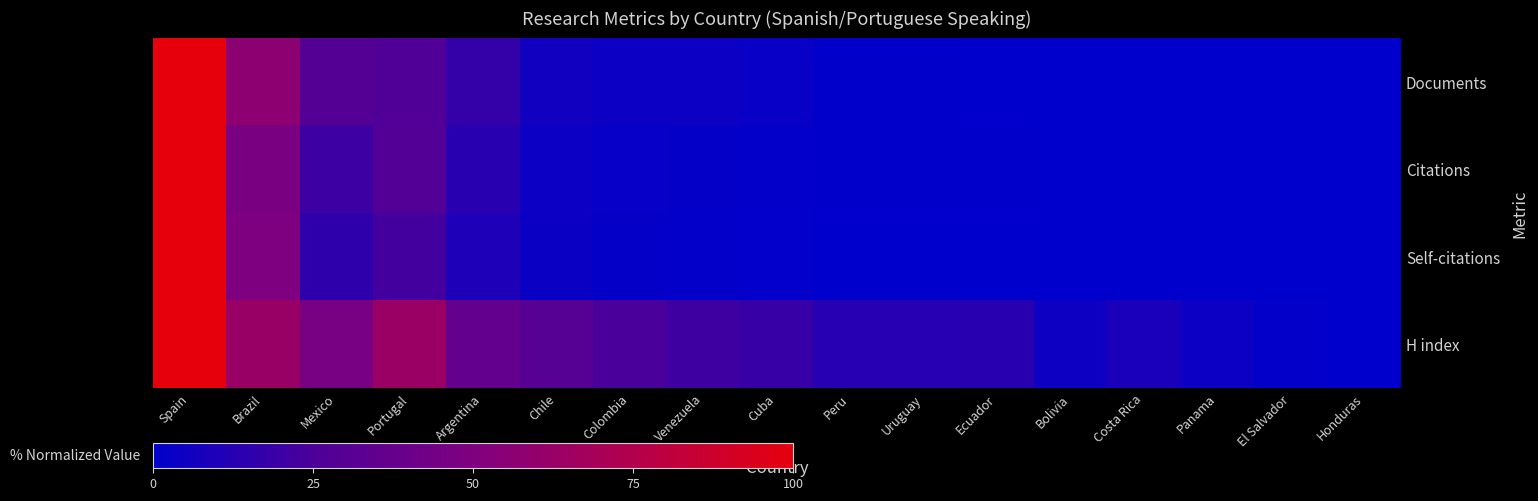

At how many categories does at least one series exceed 57?

3